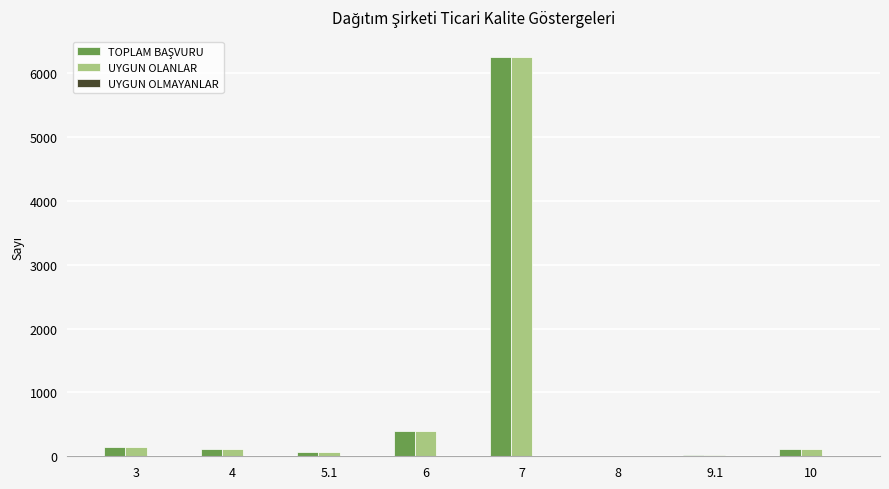

What is the sum of all UYGUN OLANLAR values?

7126